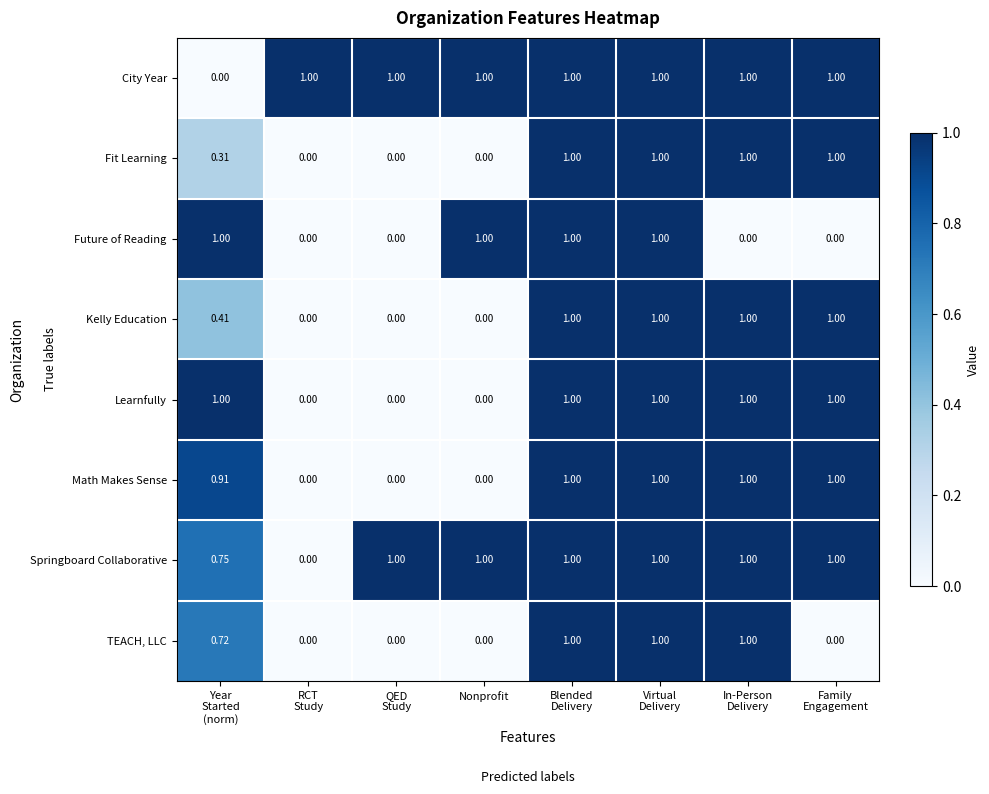

Which series has the largest total across all categories?

City Year